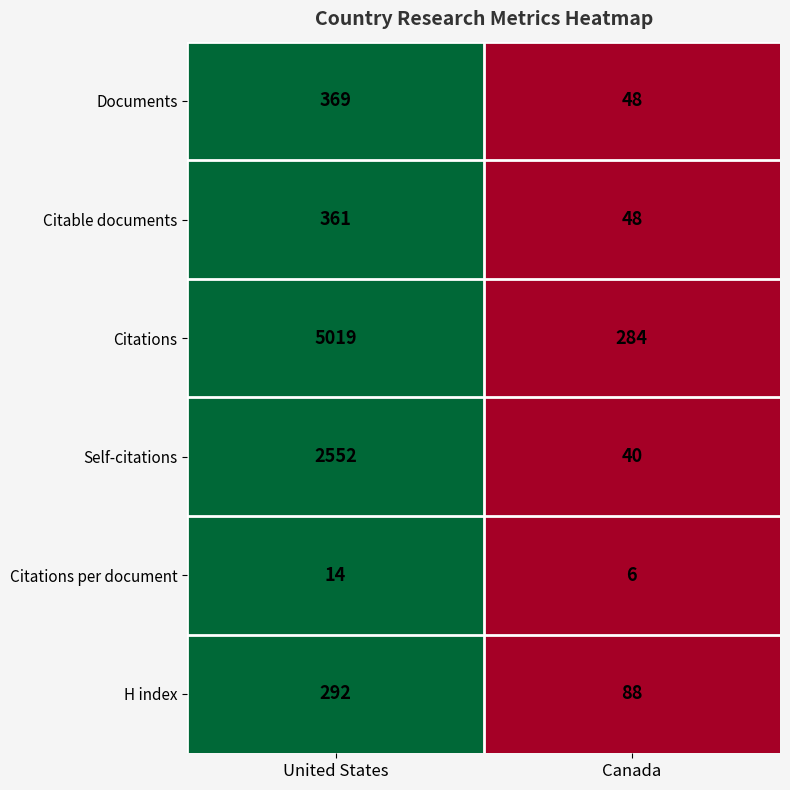

Reading right to left, list all the values displayed in this chart.

Documents: 48	369
Citable documents: 48	361
Citations: 284	5019
Self-citations: 40	2552
Citations per document: 6	14
H index: 88	292